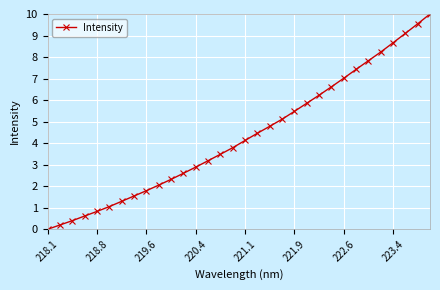

What is the value of the 11th point from the left?

2.3